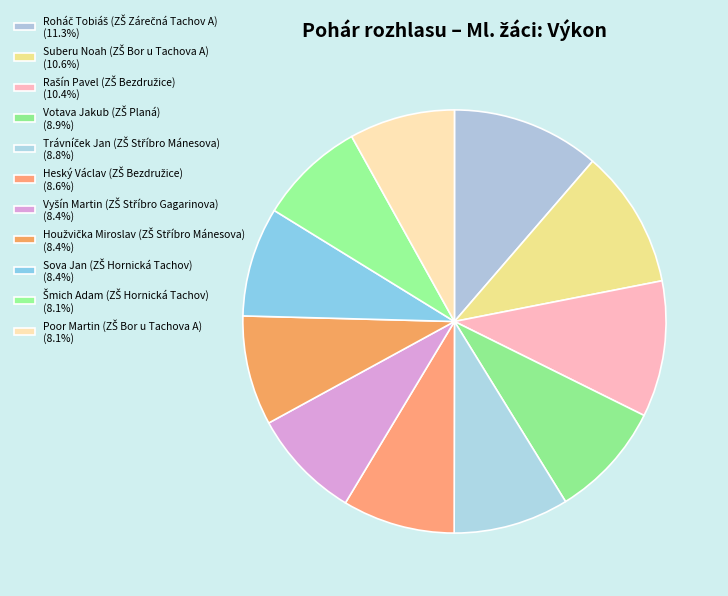

To the nearest percent, what is the difference between the Suberu Noah (ZŠ Bor u Tachova A) and Heský Václav (ZŠ Bezdružice) slice percentages?

2%